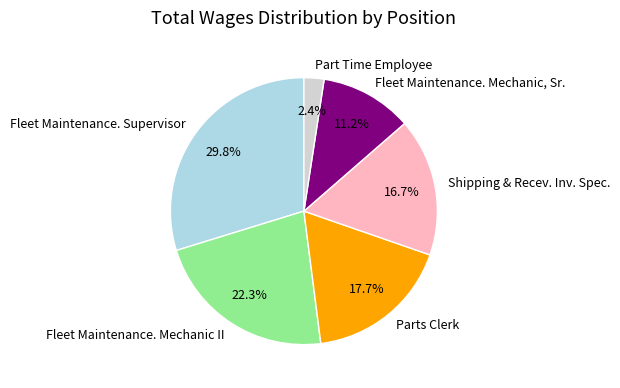

Count the number of slices in the pie.

6